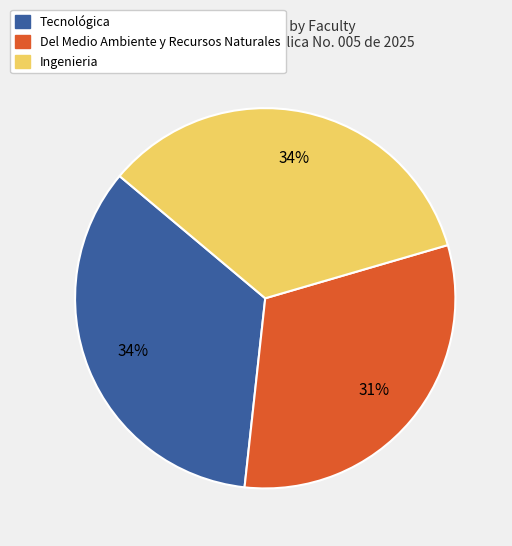

Does Del Medio Ambiente y Recursos Naturales account for over 50% of the chart?

No